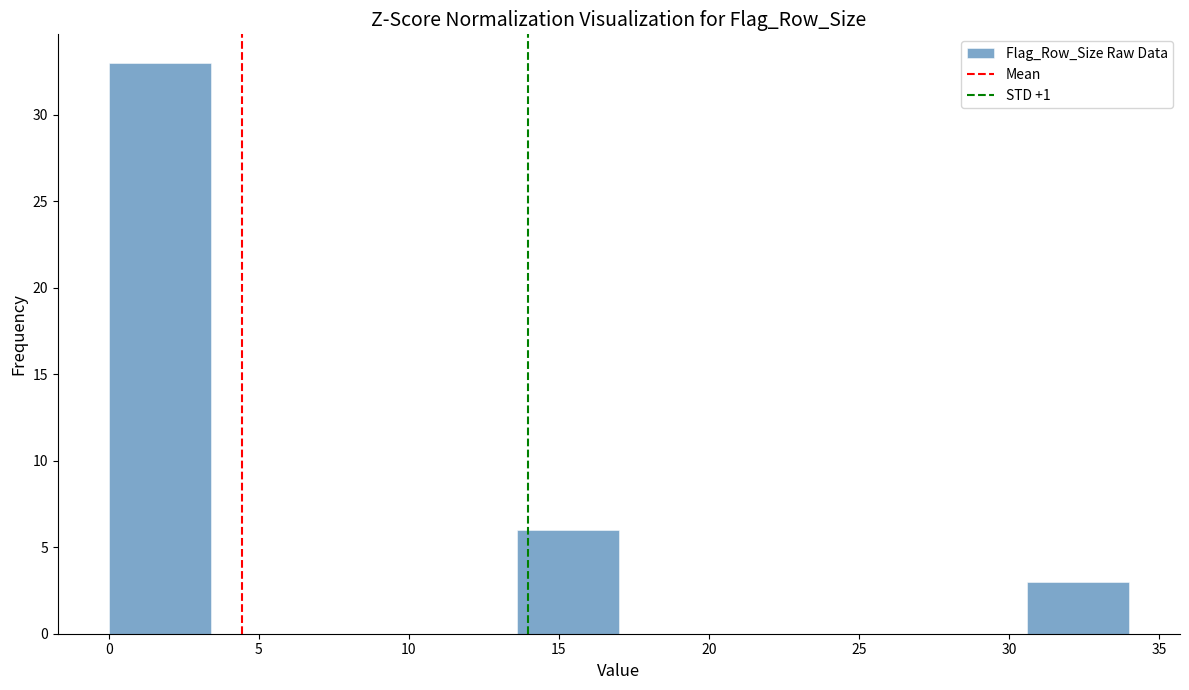

Which range on the x-axis has the tallest bar?

0.0 to 3.4